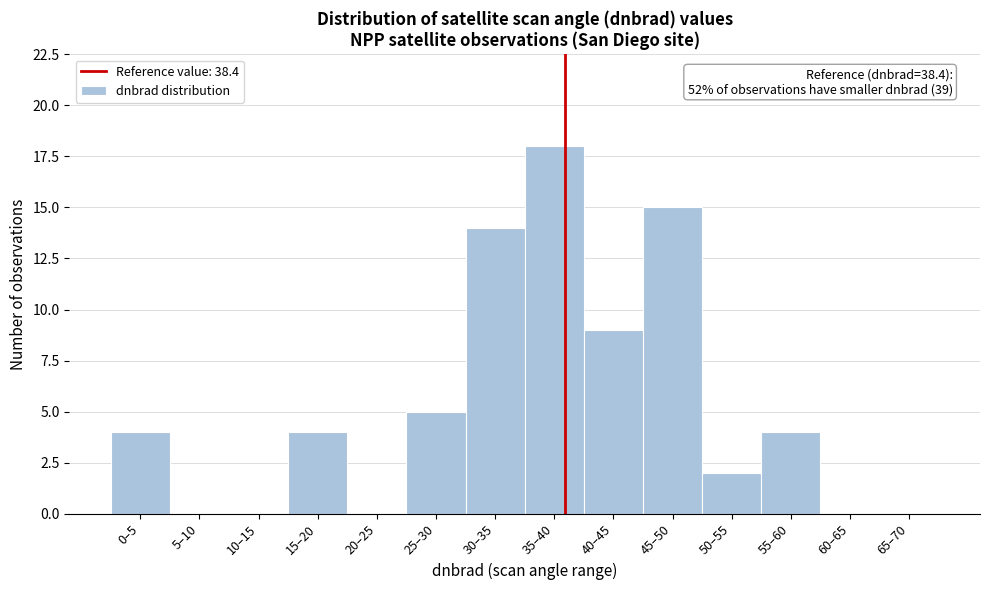

Reading left to right, transcribe all the data shown in this chart.

0–5=4	5–10=0	10–15=0	15–20=4	20–25=0	25–30=5	30–35=14	35–40=18	40–45=9	45–50=15	50–55=2	55–60=4	60–65=0	65–70=0